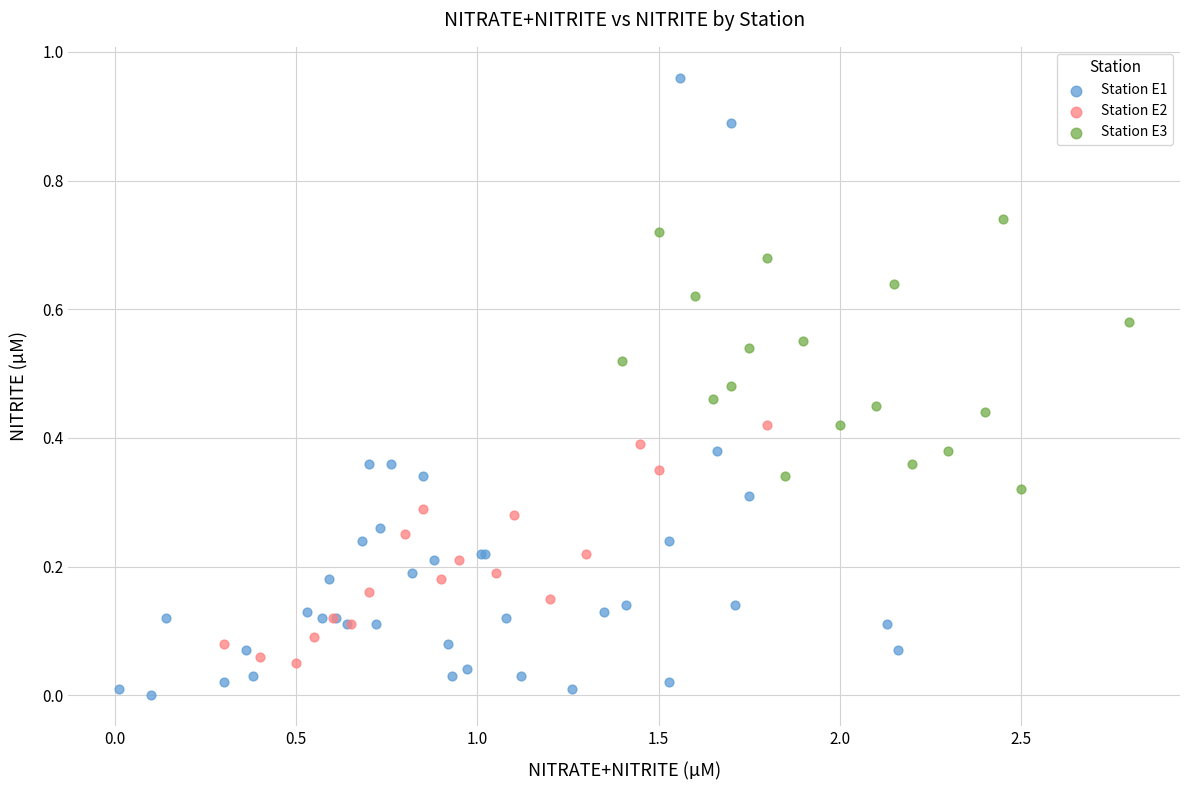

Which series contains the highest Y value?

Station E1